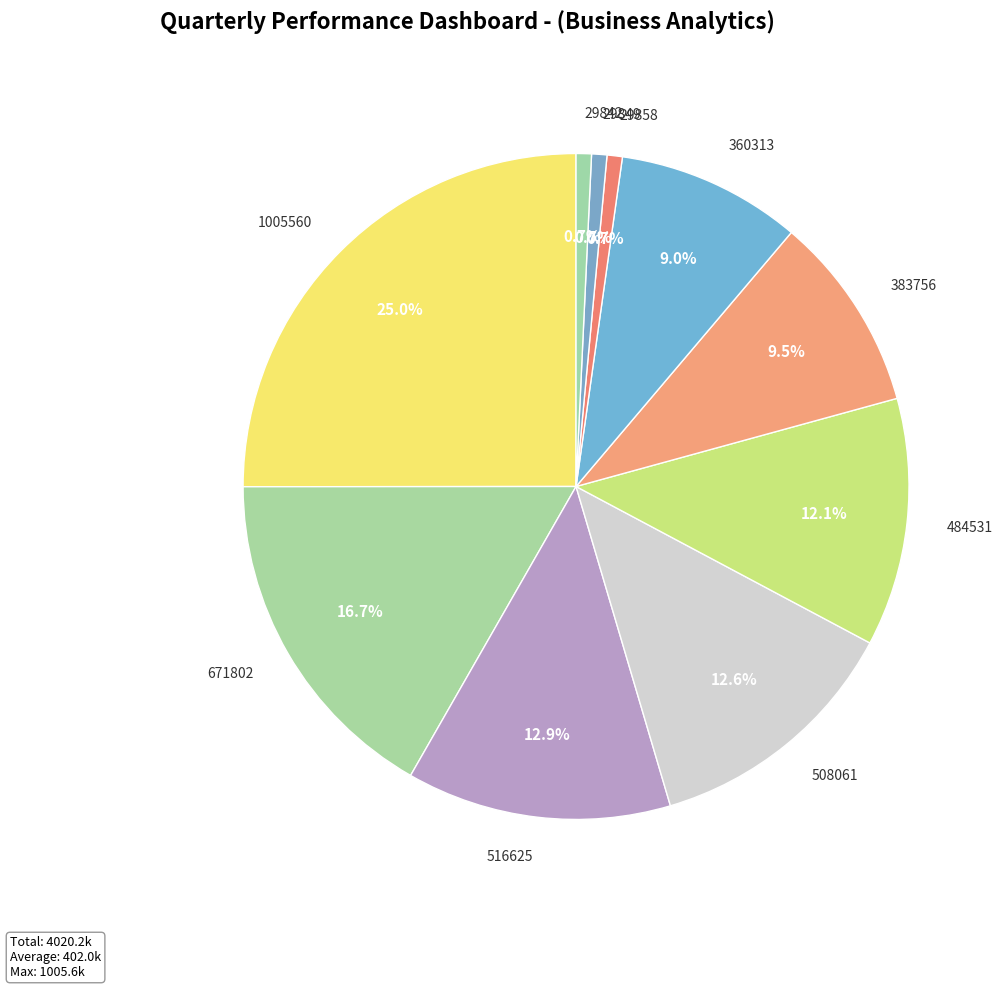

How many slices are in this pie chart?

10